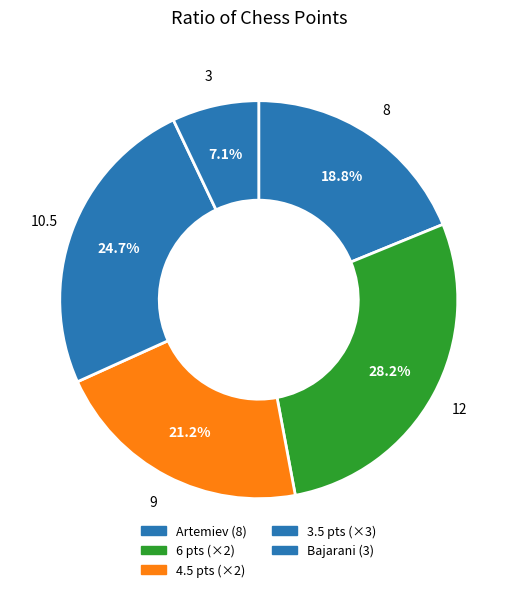

How many slices are in this pie chart?

5